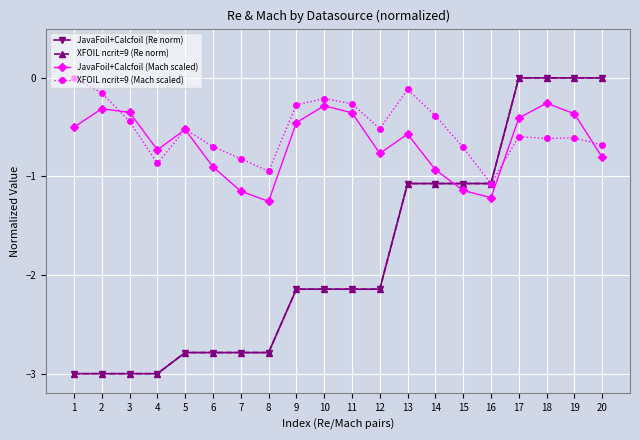

Which category has the lowest value across all series?

1